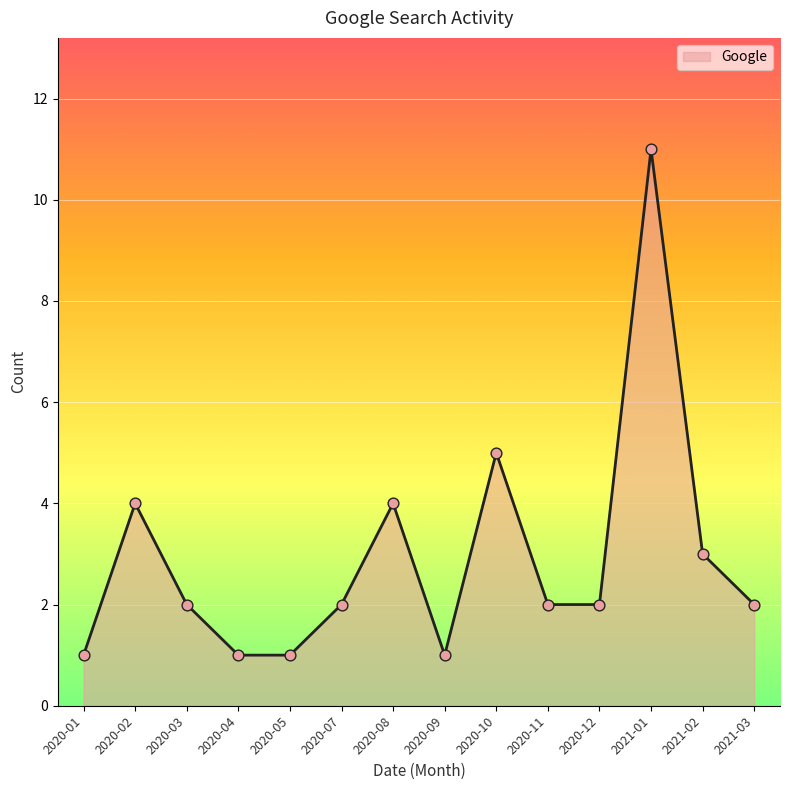

What is the change in value from 2020-03 to 2021-01?

+9